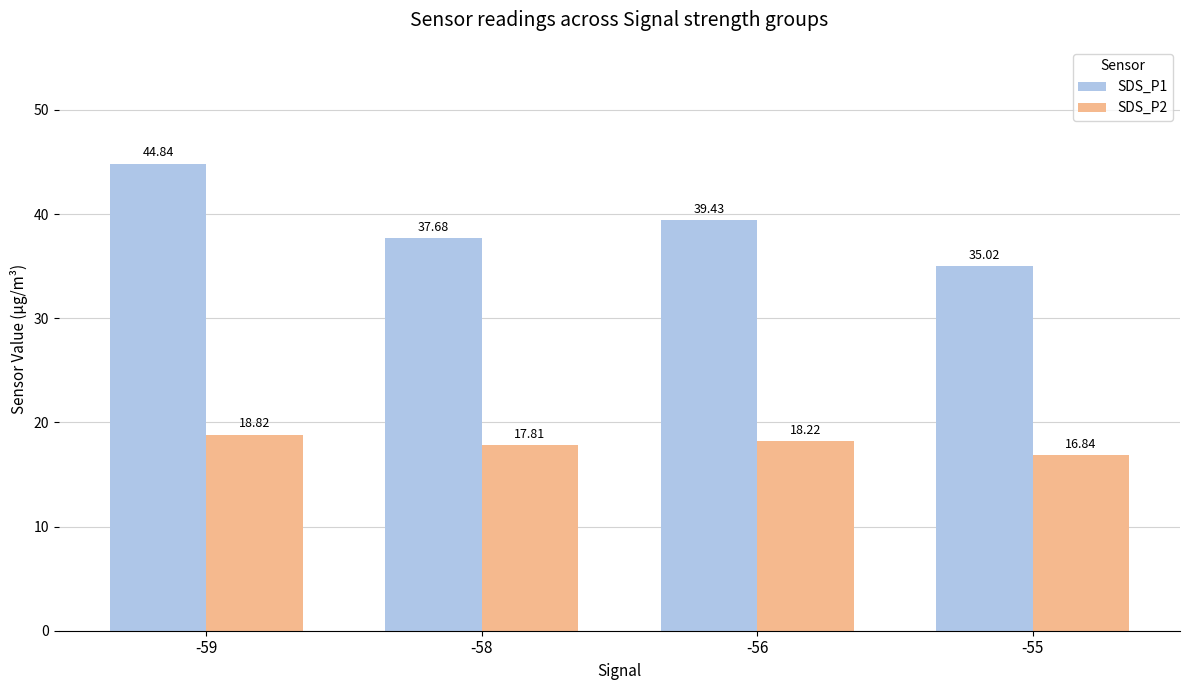

At which category is the sum across all series the highest?

-59